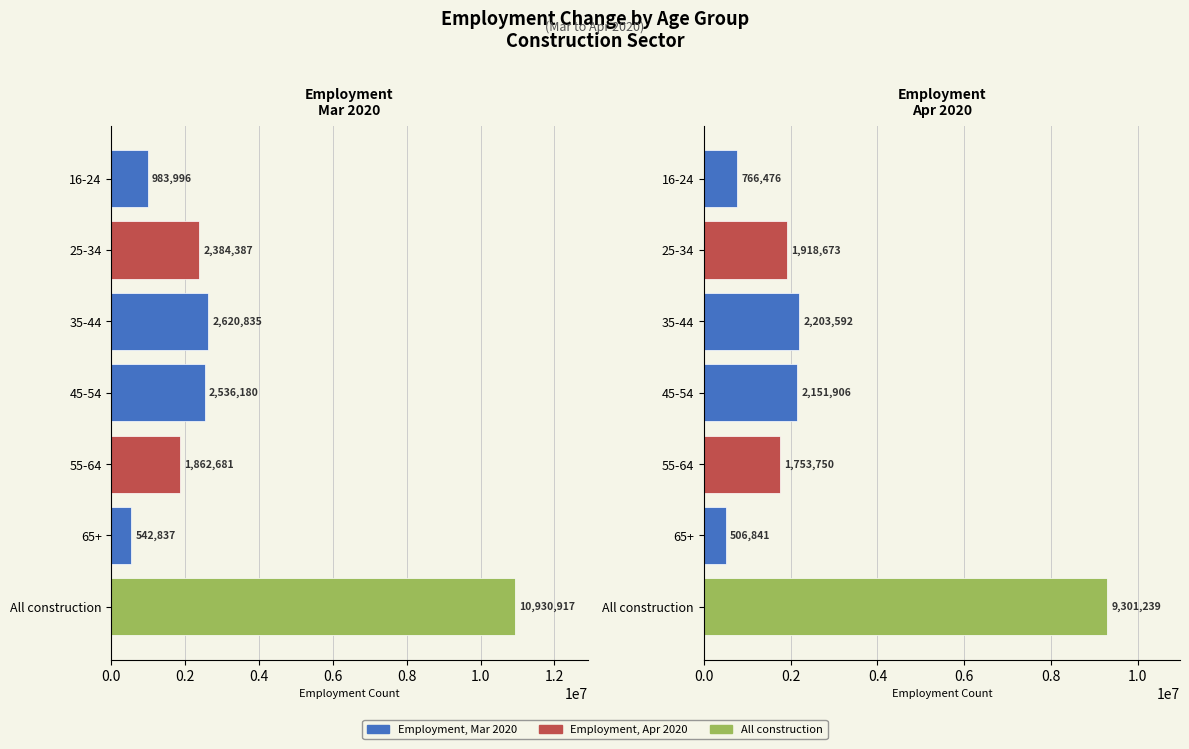

What is the sum of all Employment, Apr 2020 values?

18602477